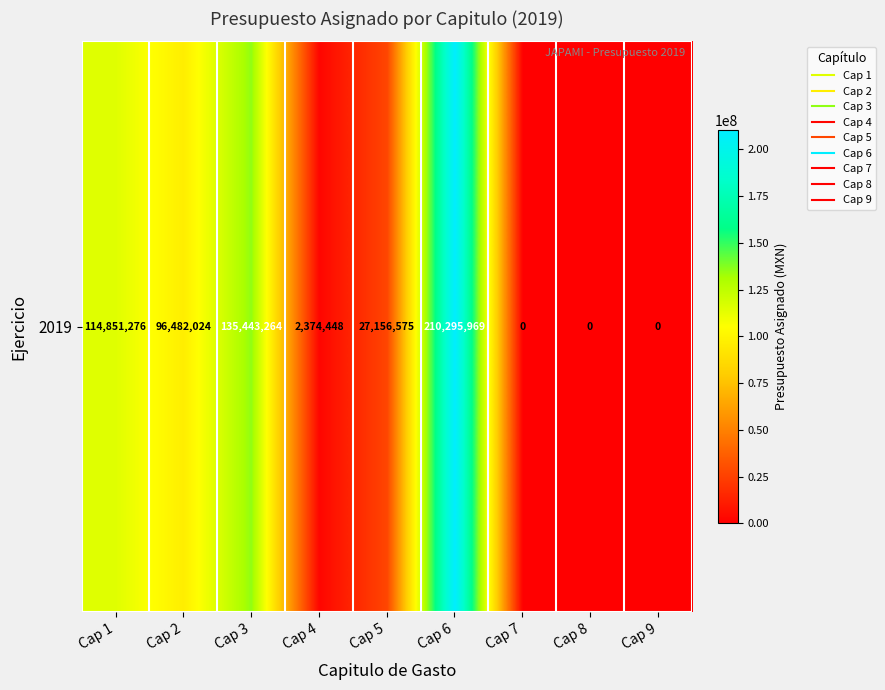

What is the difference between the maximum and minimum values?

210295969.2